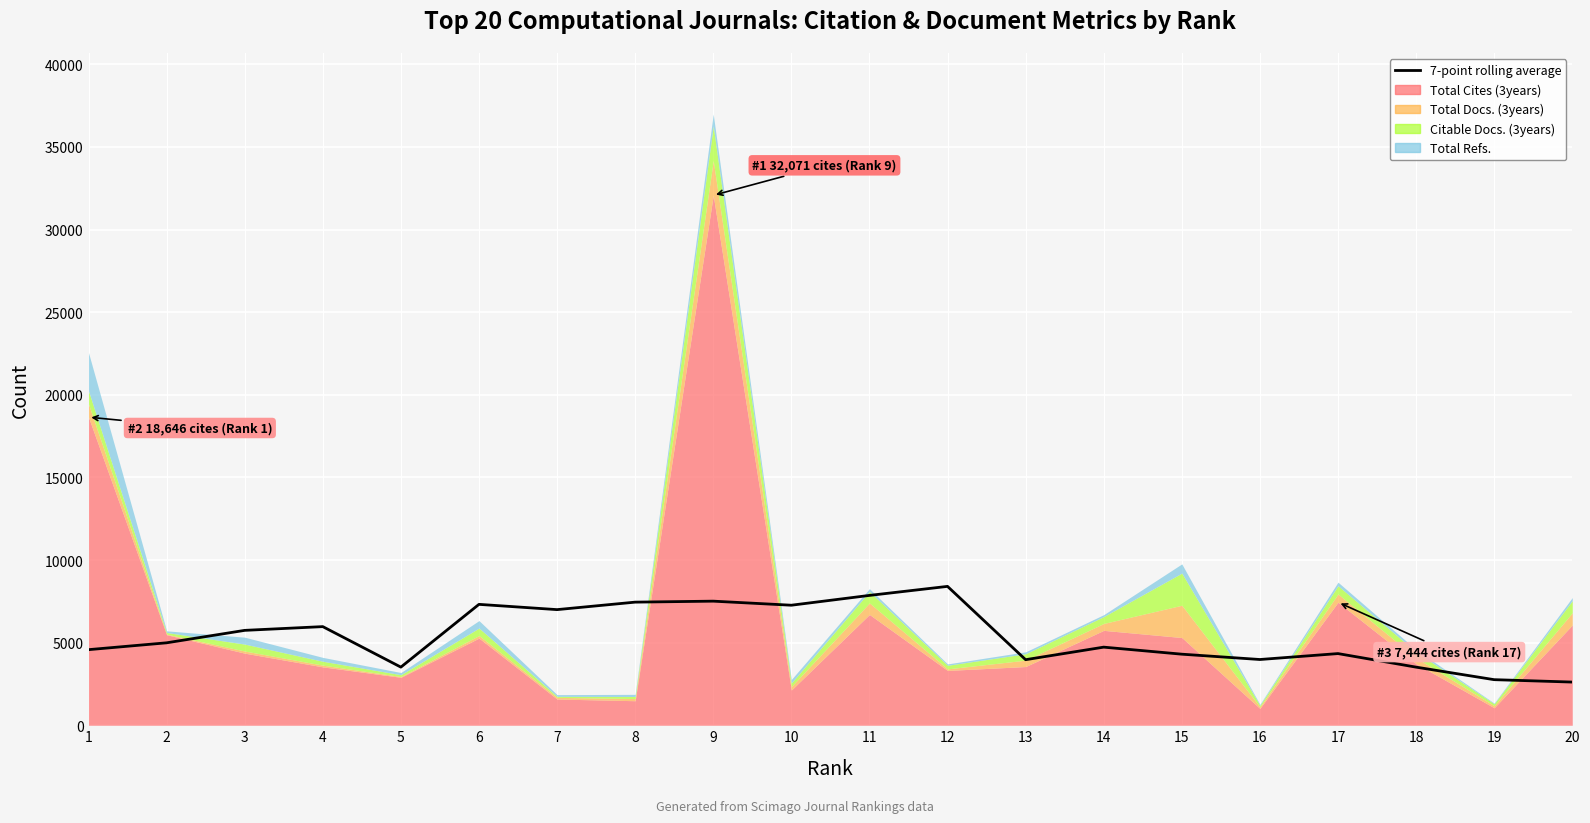

What is the ratio of the value at 15 to the value at 10?

0.6